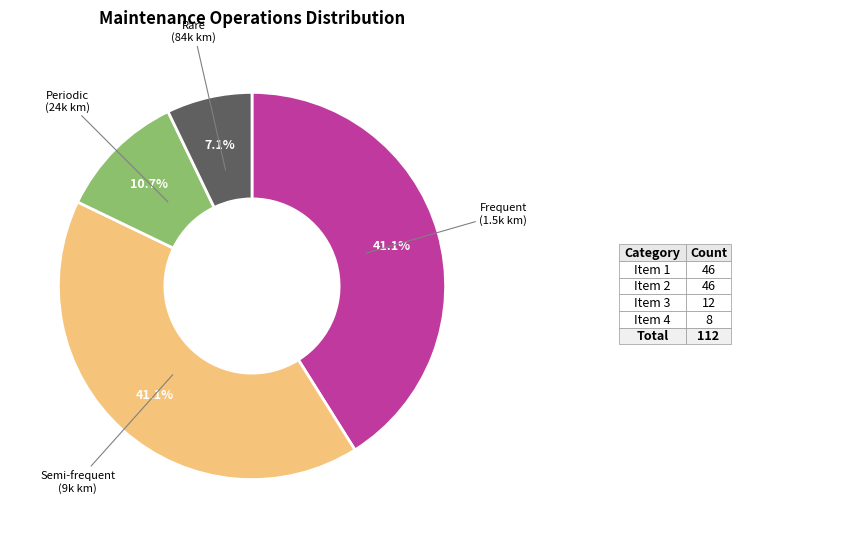

Is there a majority slice in this chart?

No